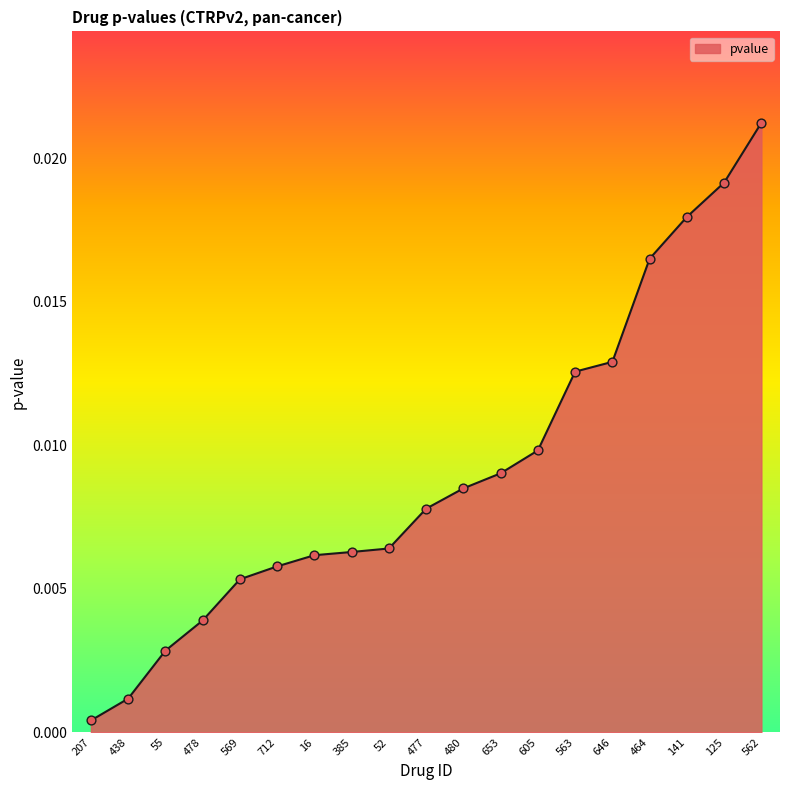

Which has a higher value, 464 or 646?

464